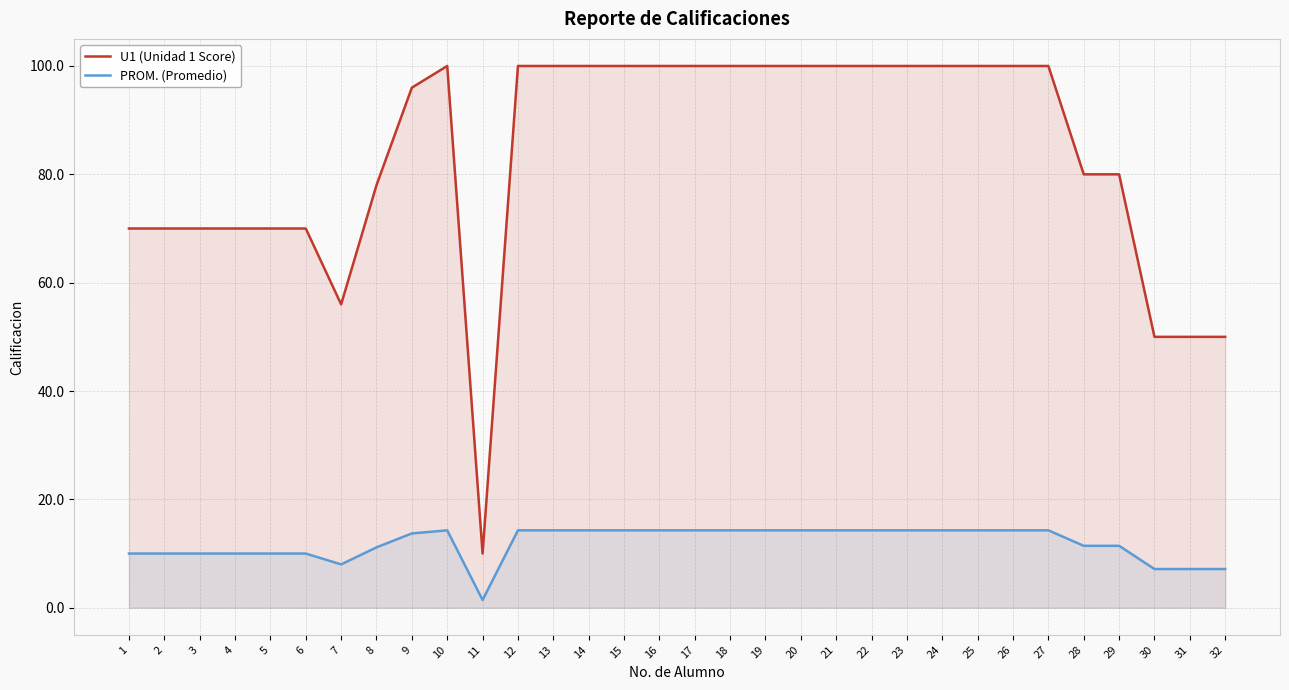

Which series has the largest range (max minus min)?

U1 (Unidad 1 Score)